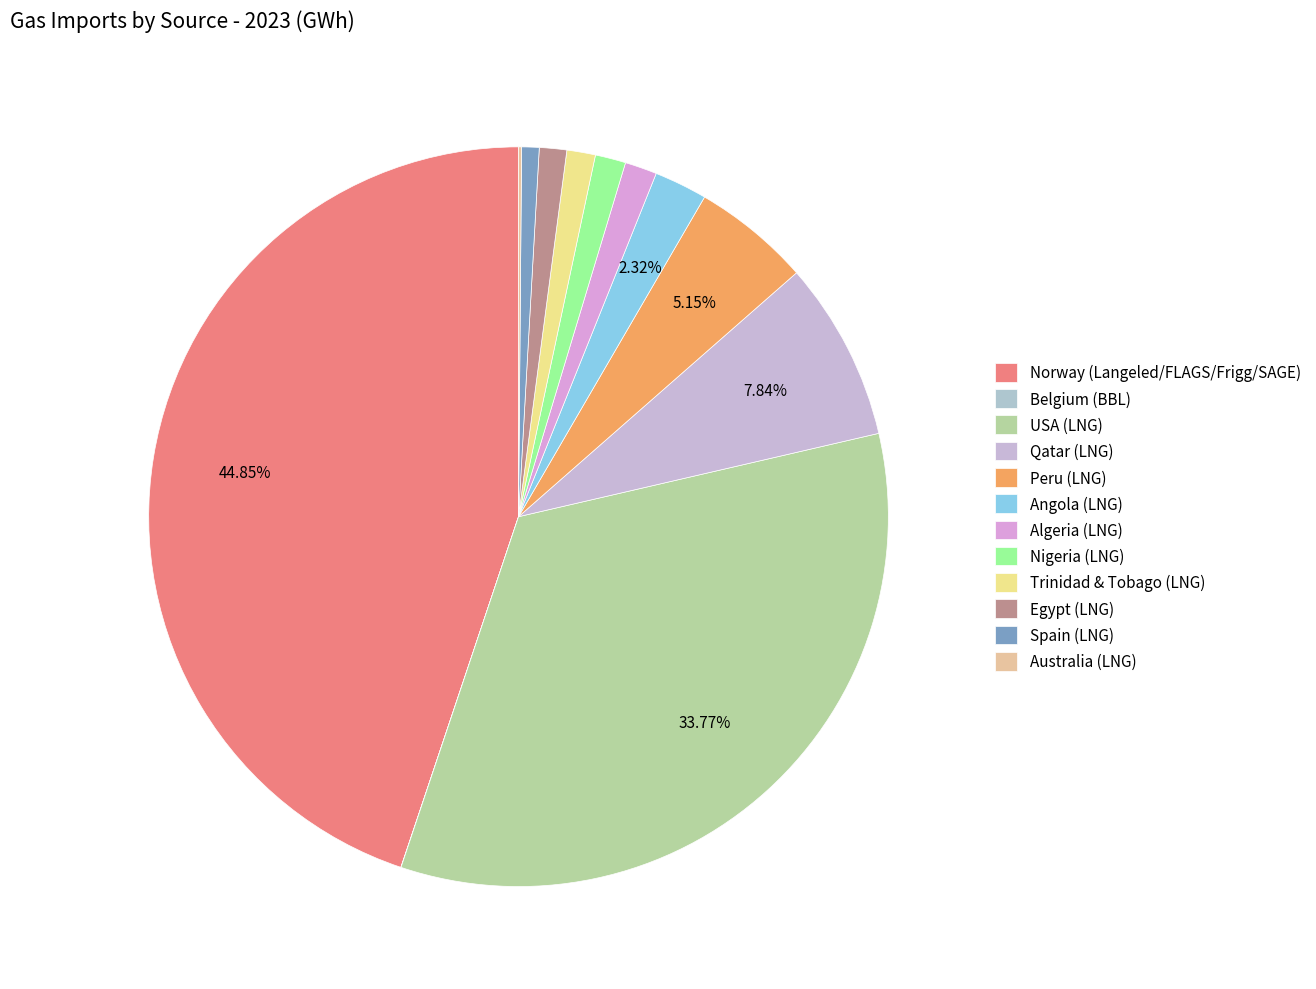

To the nearest percent, what percentage of the pie is Nigeria (LNG)?

1%